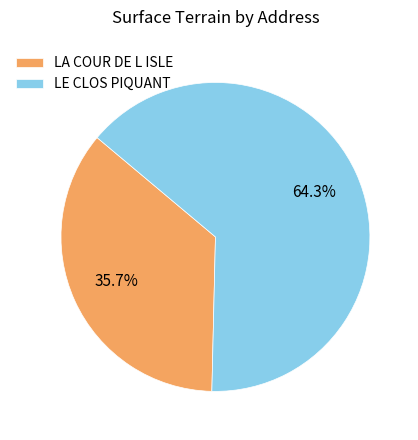

The LA COUR DE L ISLE slice represents 36% of the pie. True or false?

True